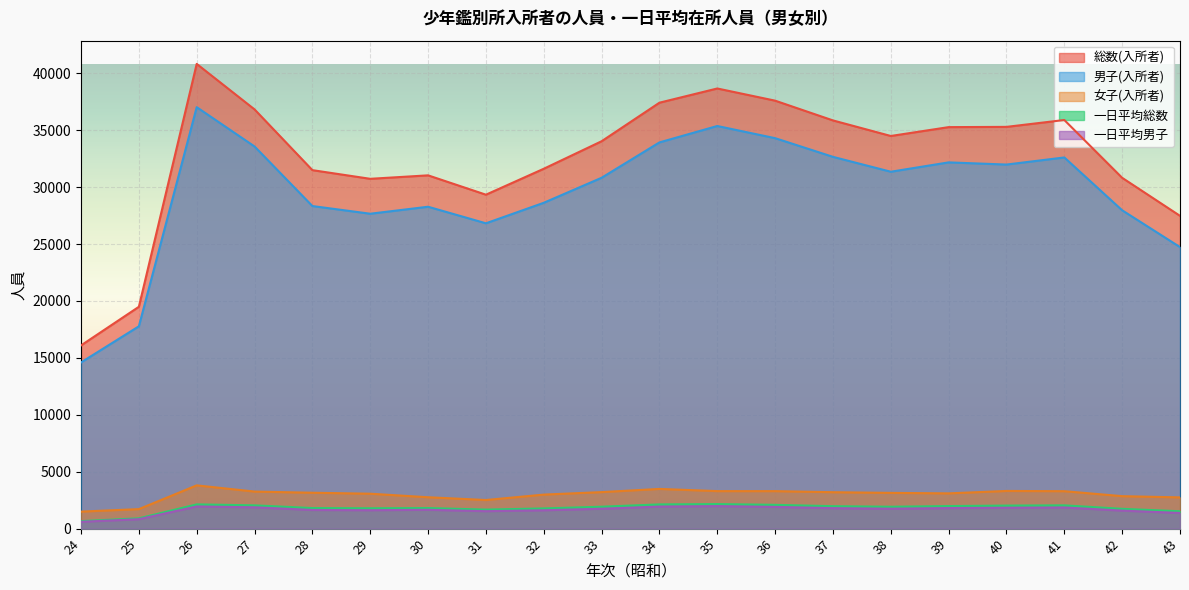

True or false: 女子(入所者) has a value of 2513 at 31.

True